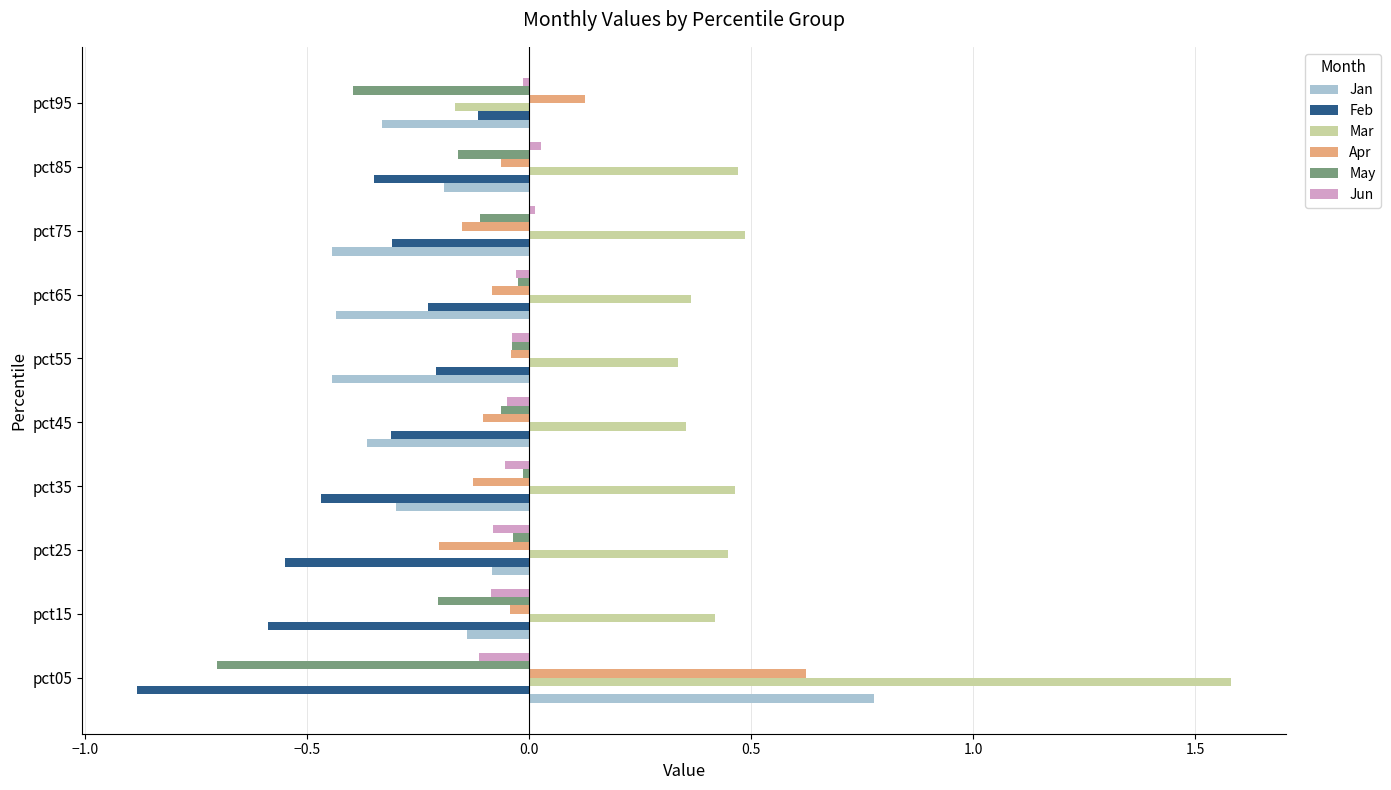

Which series has the largest total across all categories?

Mar